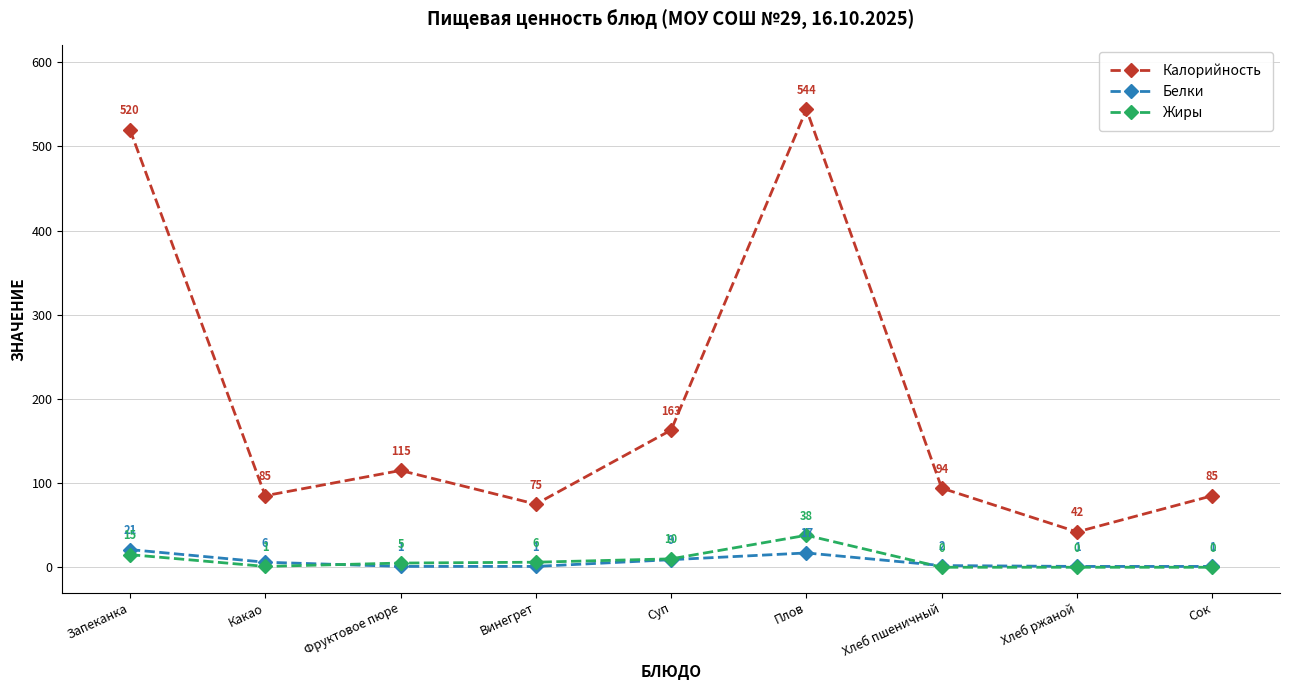

At which category does Калорийность reach its first local peak?

Фруктовое пюре